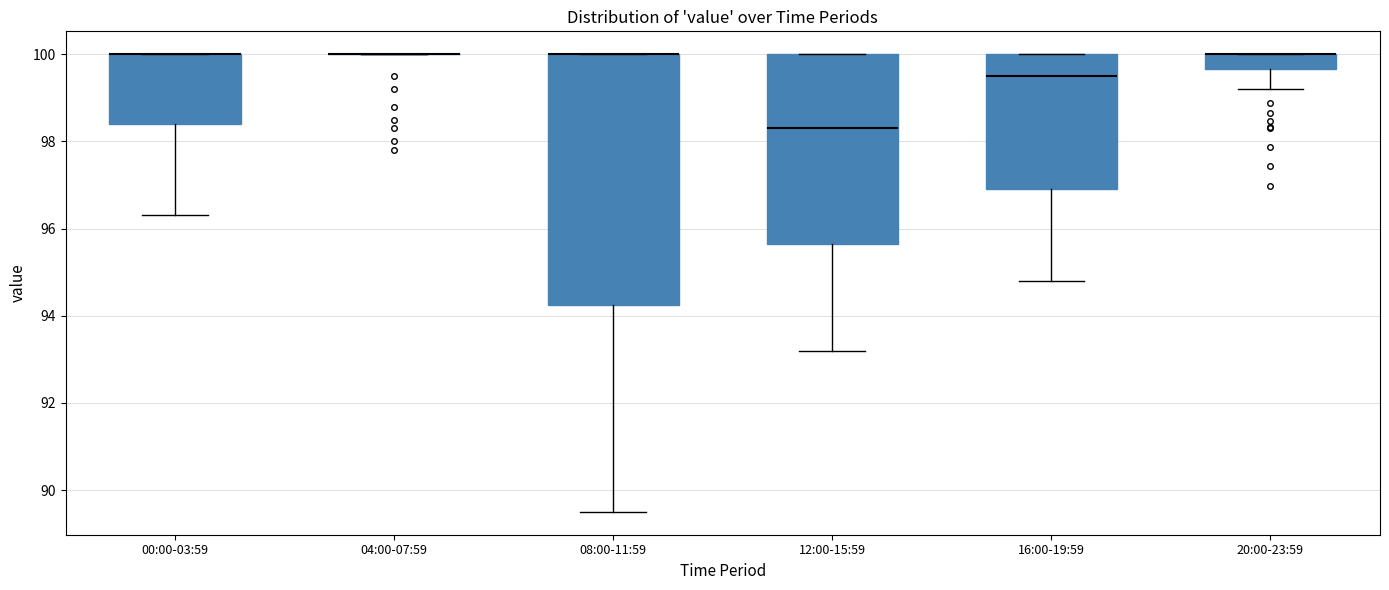

Comparing the boxes themselves (not the whiskers), which one is the tallest?

08:00-11:59